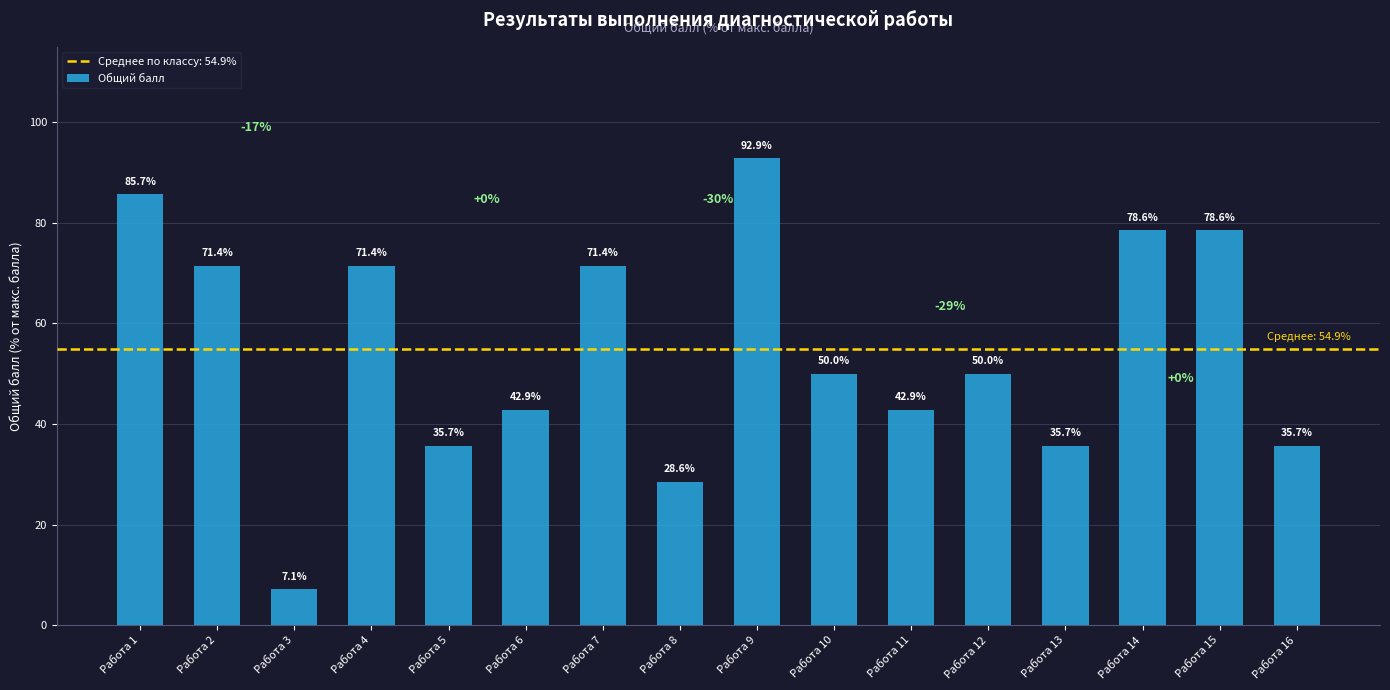

Reading left to right, extract all data points from this chart.

85.7	71.4	7.1	71.4	35.7	42.9	71.4	28.6	92.9	50.0	42.9	50.0	35.7	78.6	78.6	35.7